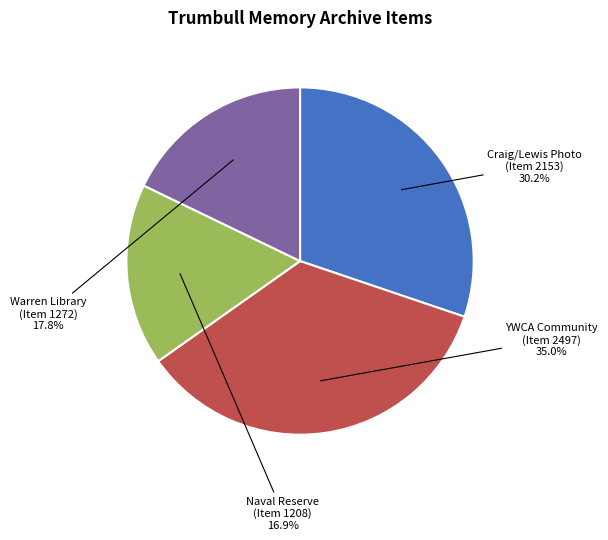

How many slices are in this pie chart?

4